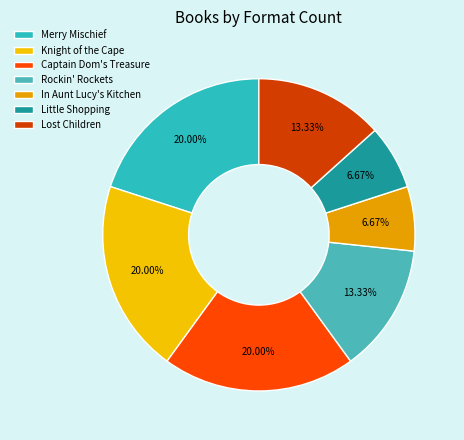

Which category has the smallest portion of the pie?

In Aunt Lucy's Kitchen